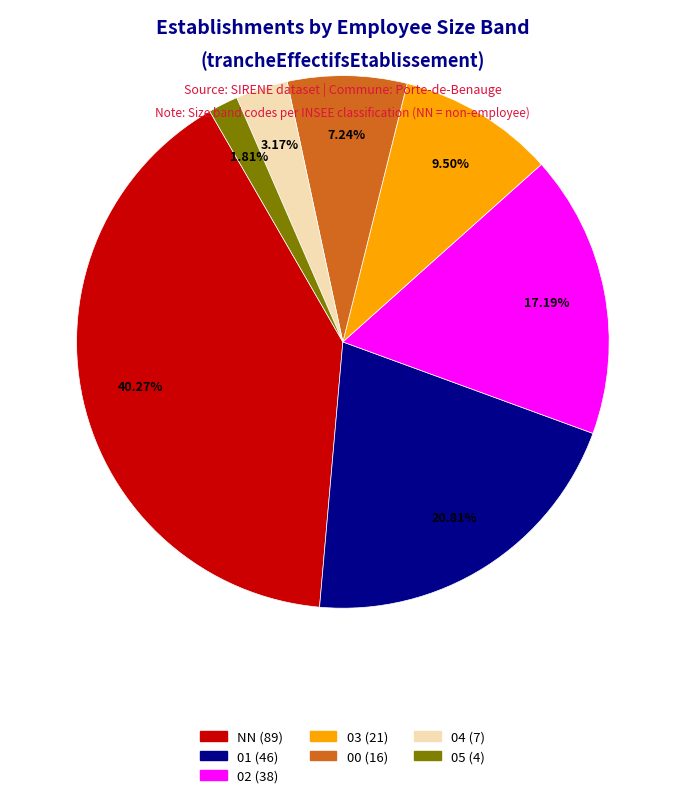

To the nearest percent, what is the average slice percentage?

14%